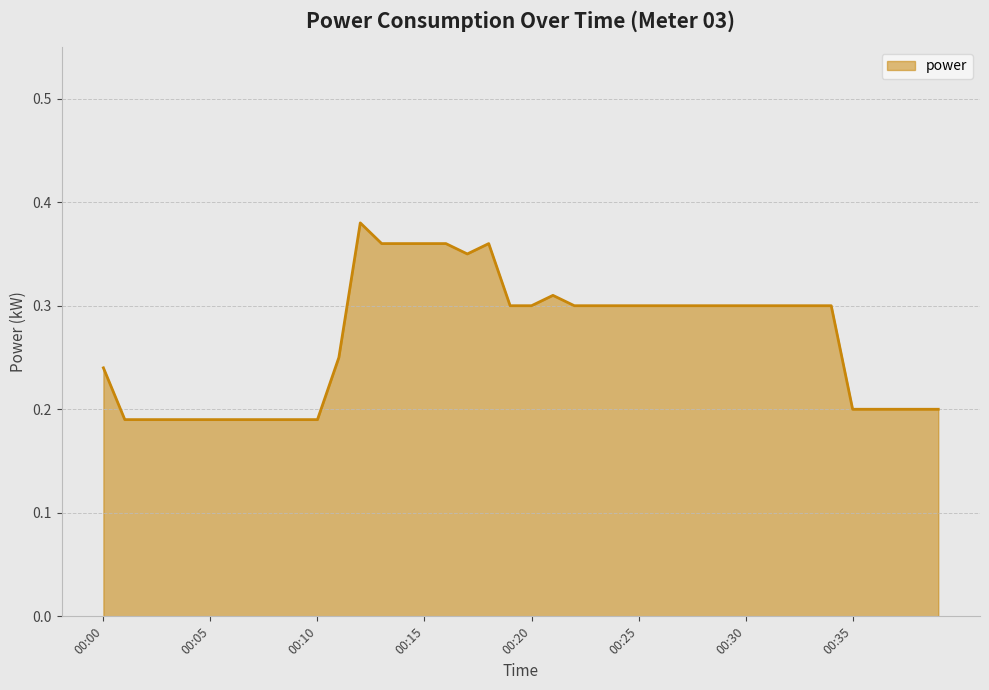

How many lines are shown in the chart?

1